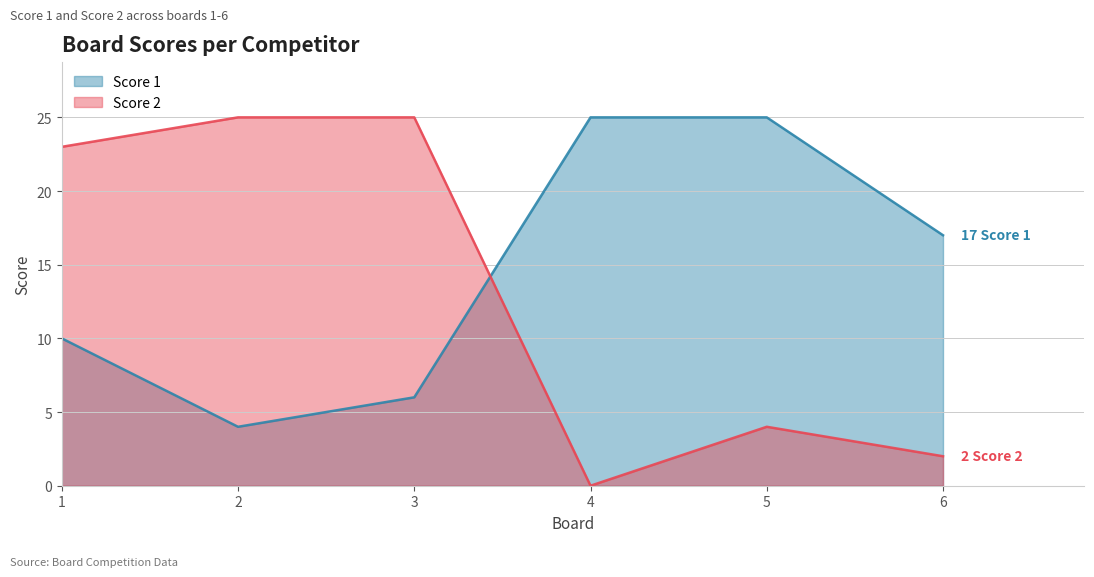

What is the difference between the maximum and minimum values in the Score 2 series?

25